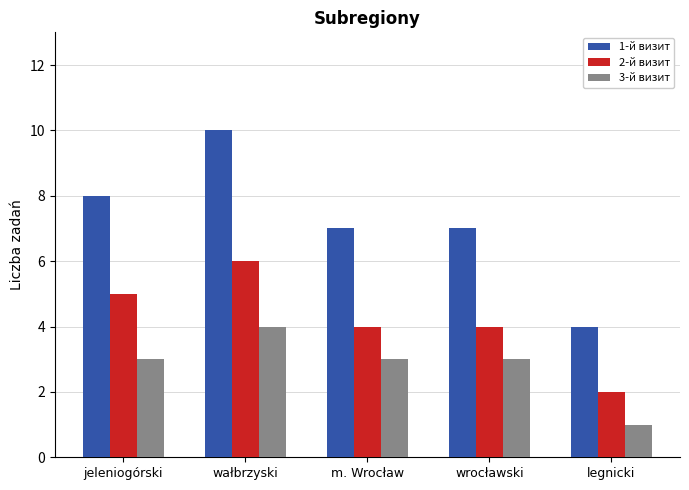

Count the 1-й визит values in the range 7 to 8.

3